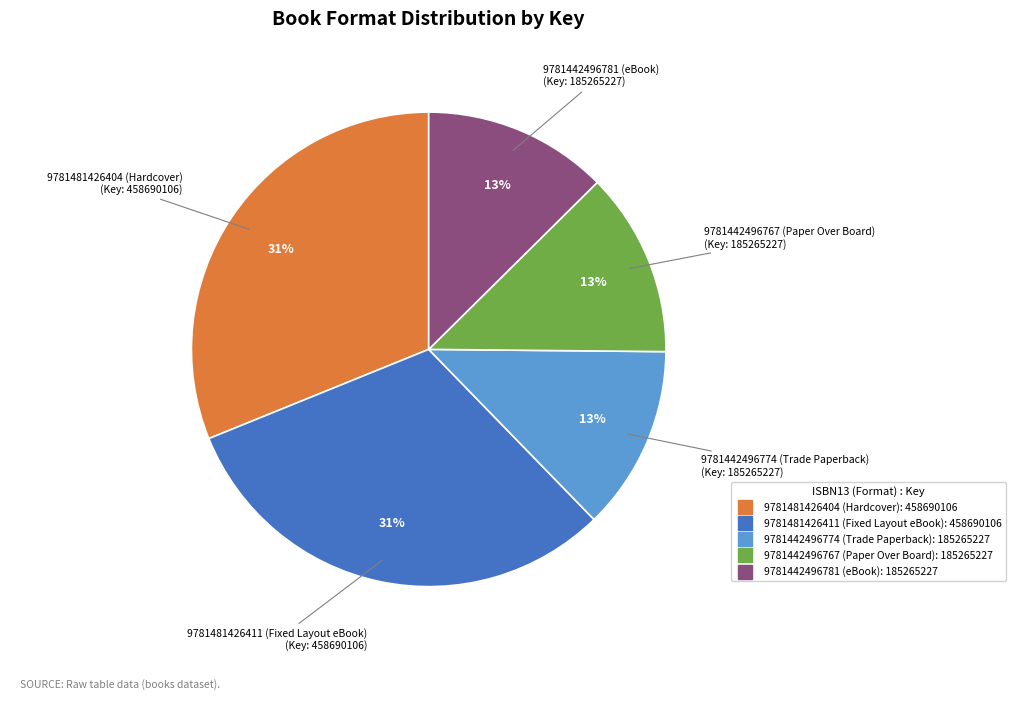

The 9781481426411 (Fixed Layout eBook) slice represents 31% of the pie. True or false?

True